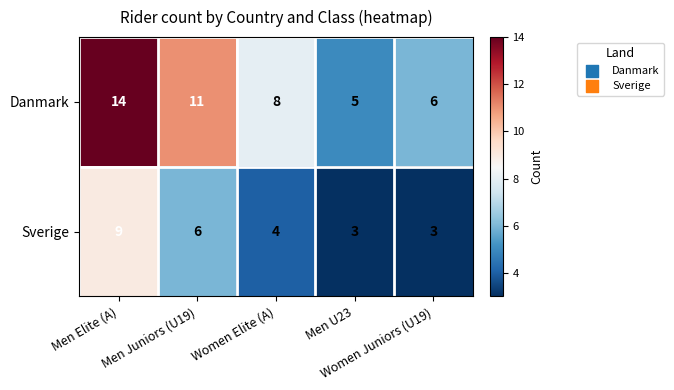

What is the difference between the maximum and minimum values in the Danmark series?

9